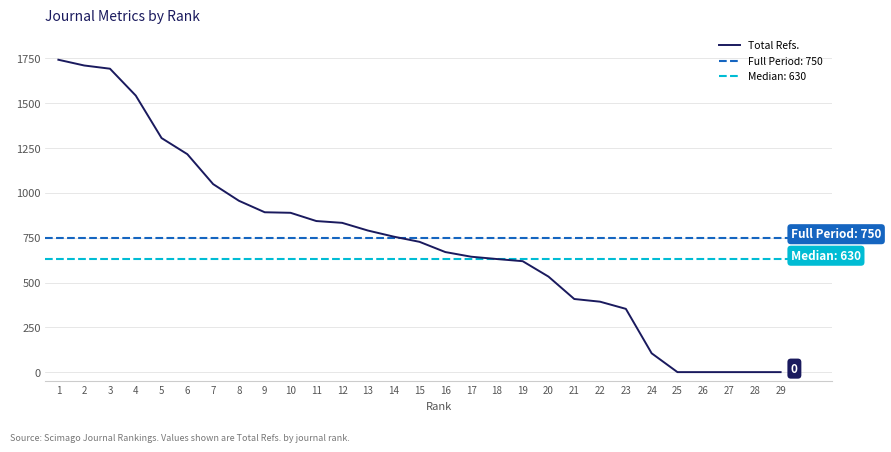

List the labels in order of value, largest first.

1, 2, 3, 4, 5, 6, 7, 8, 9, 10, 11, 12, 13, 14, 15, 16, 17, 18, 19, 20, 21, 22, 23, 24, 25, 26, 27, 28, 29